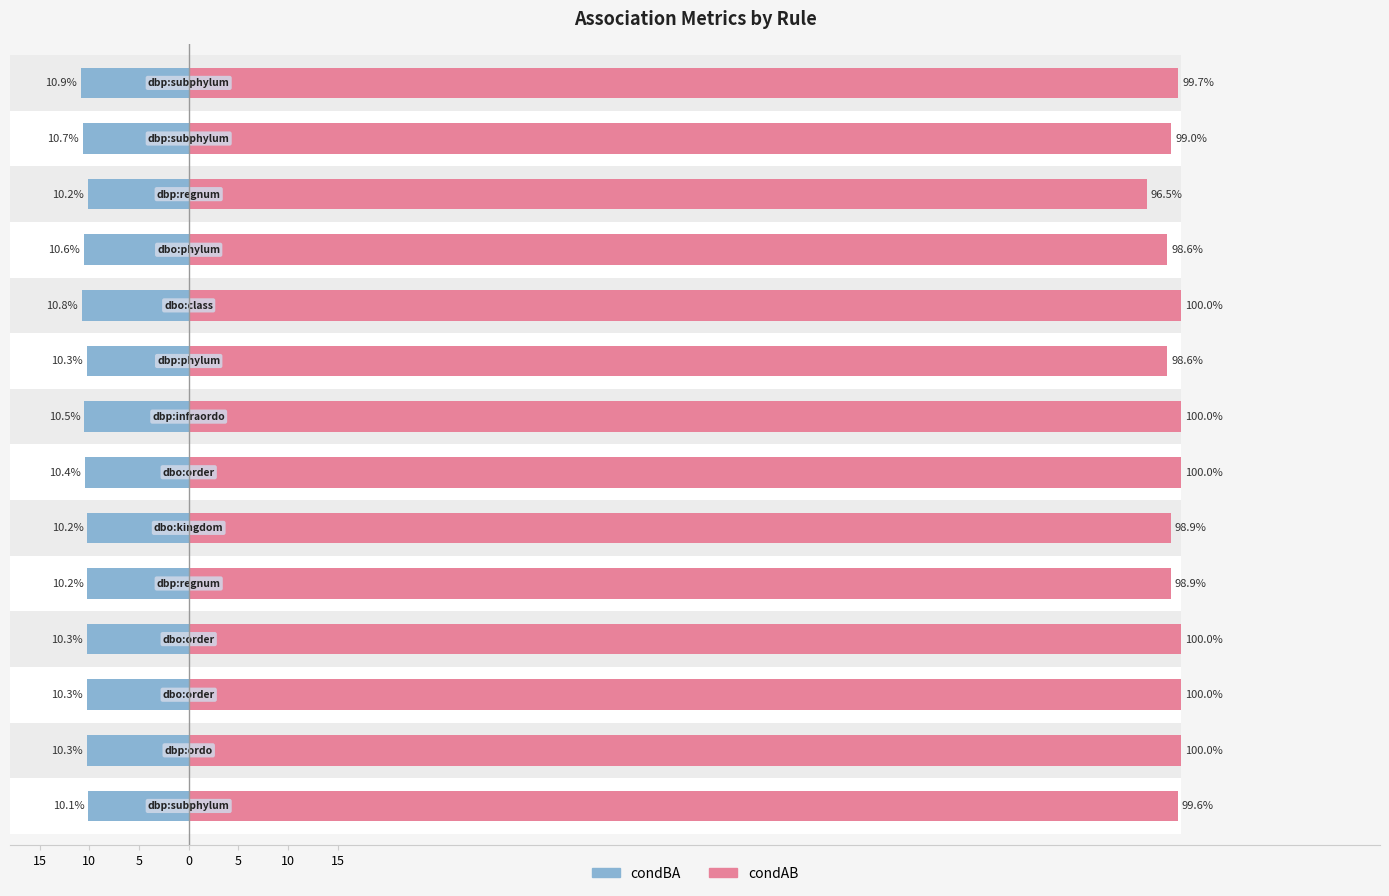

How many groups of bars are there?

14